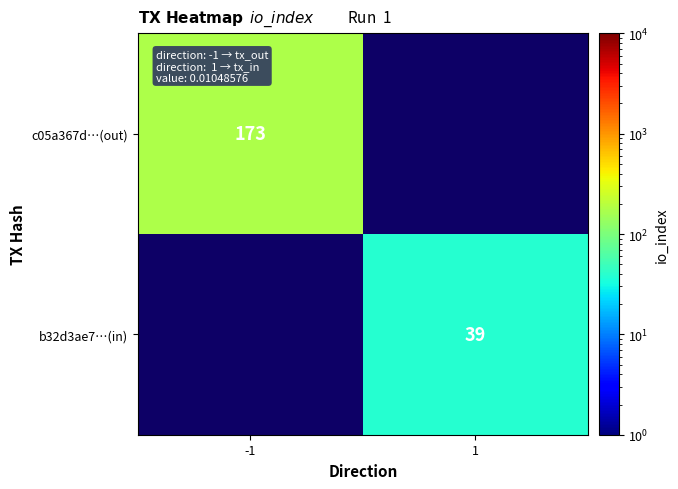

Is the value of c05a367d…(out) at -1 greater than the value of b32d3ae7…(in) at 1?

Yes